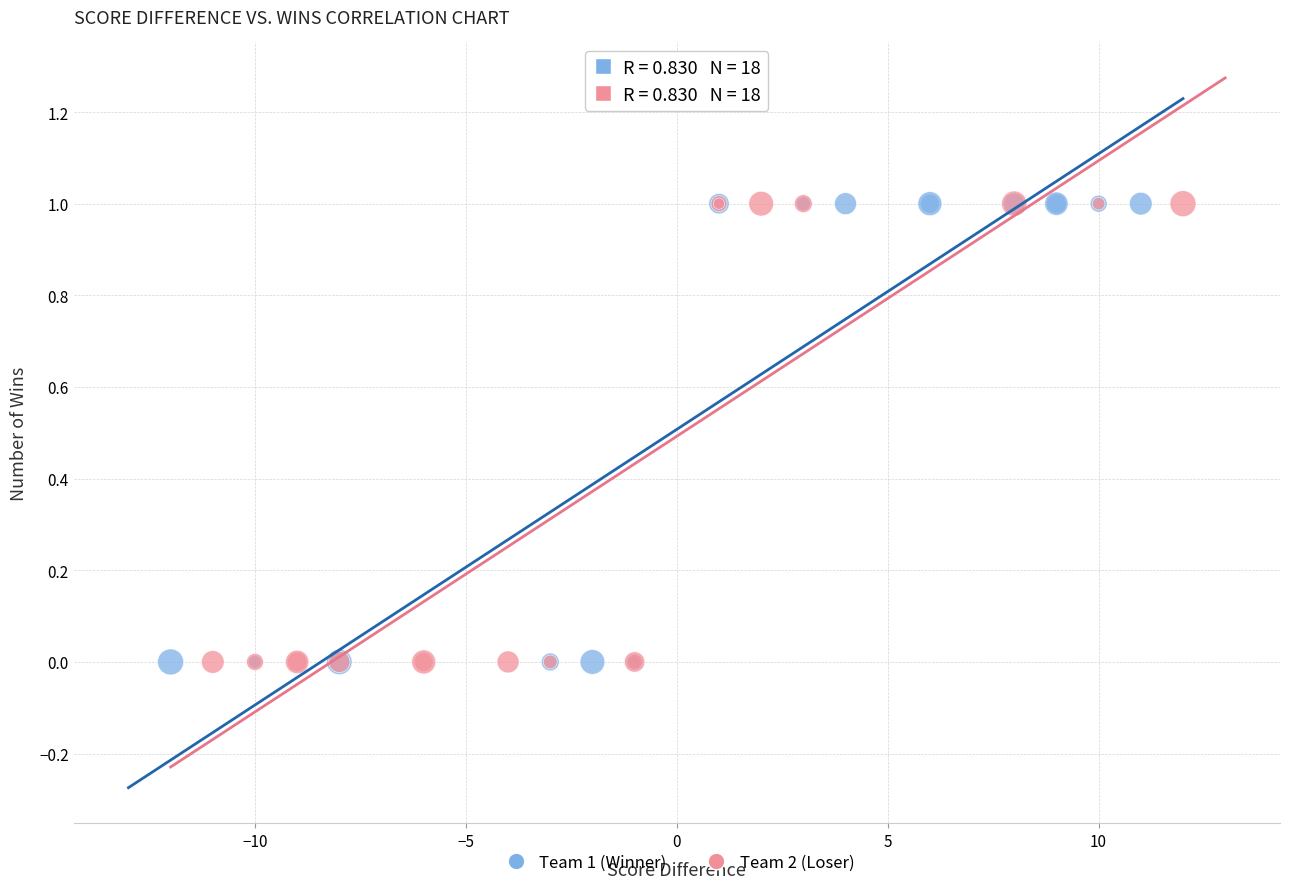

What are all the series names shown in the legend?

Team 1 (Winner), Team 2 (Loser)